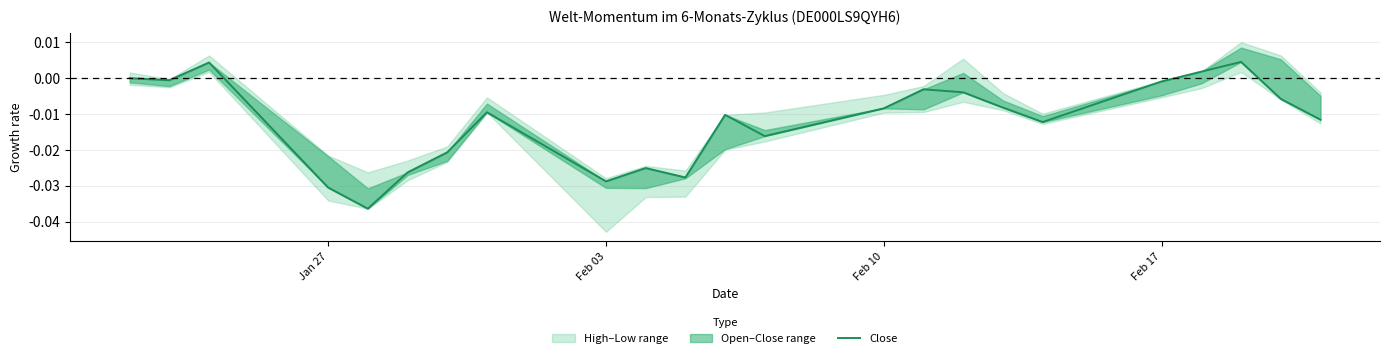

How many values are below zero?

19